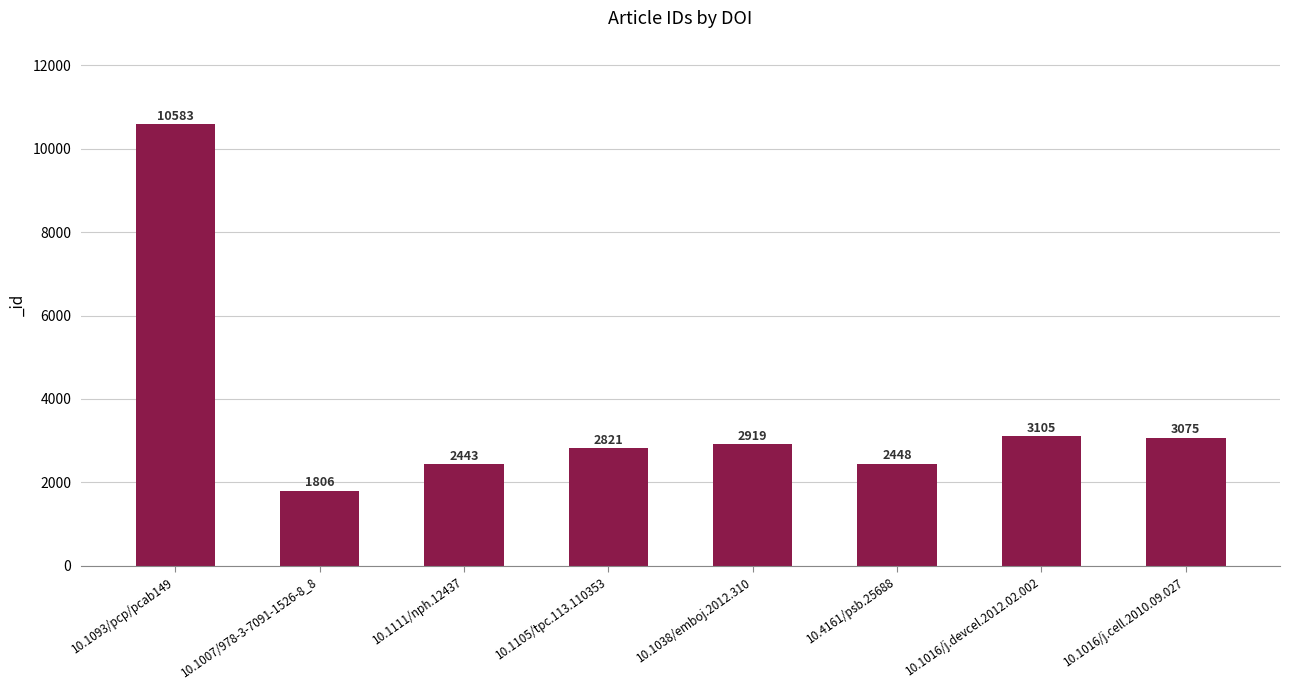

At which label does the data first exceed 2919?

10.1093/pcp/pcab149